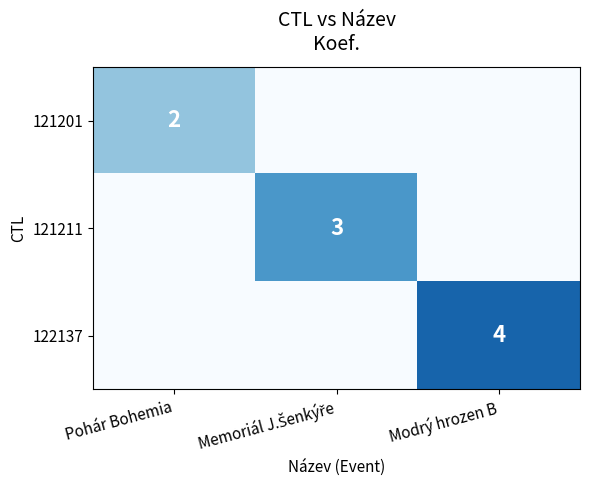

Is it true that 122137 equals 3 at Modrý hrozen B?

False